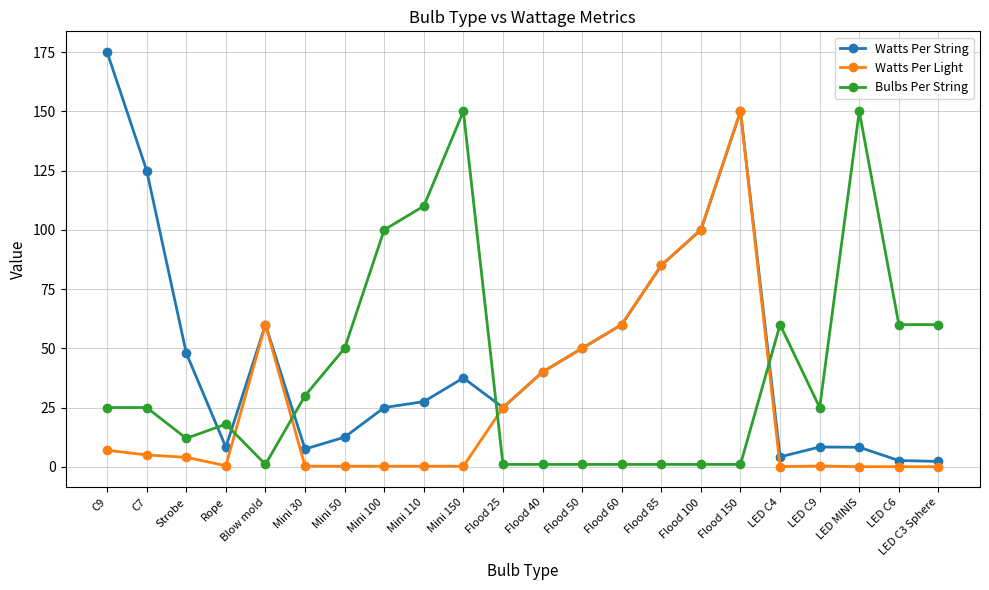

Which series changed the most between Mini 100 and Flood 60?

Bulbs Per String